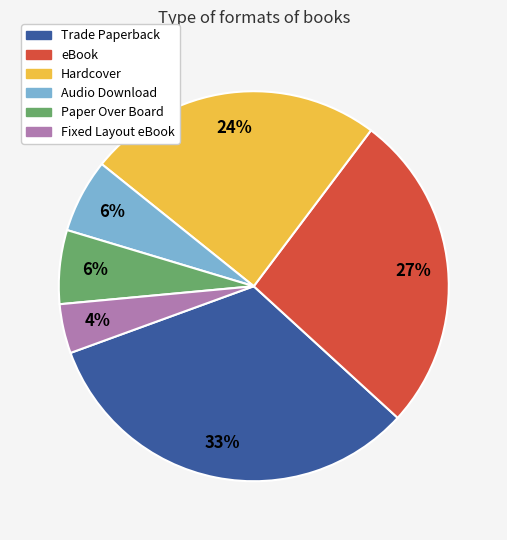

How many segments does this pie chart have?

6